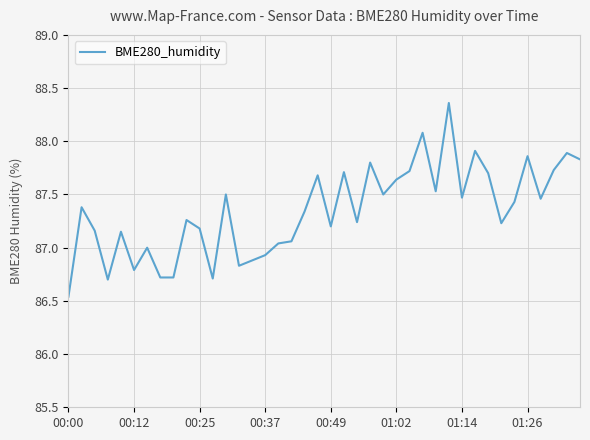

What is the difference between the maximum and minimum values?

1.8